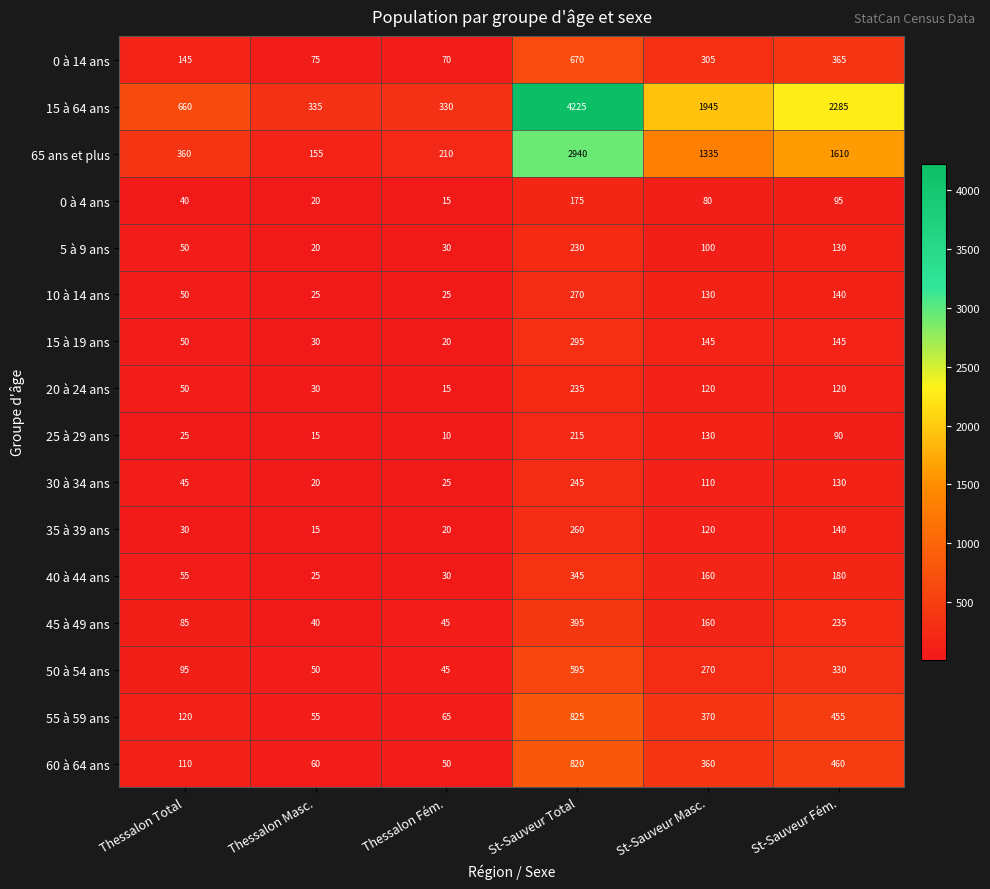

What is the total value across all series at Thessalon Total?

1970